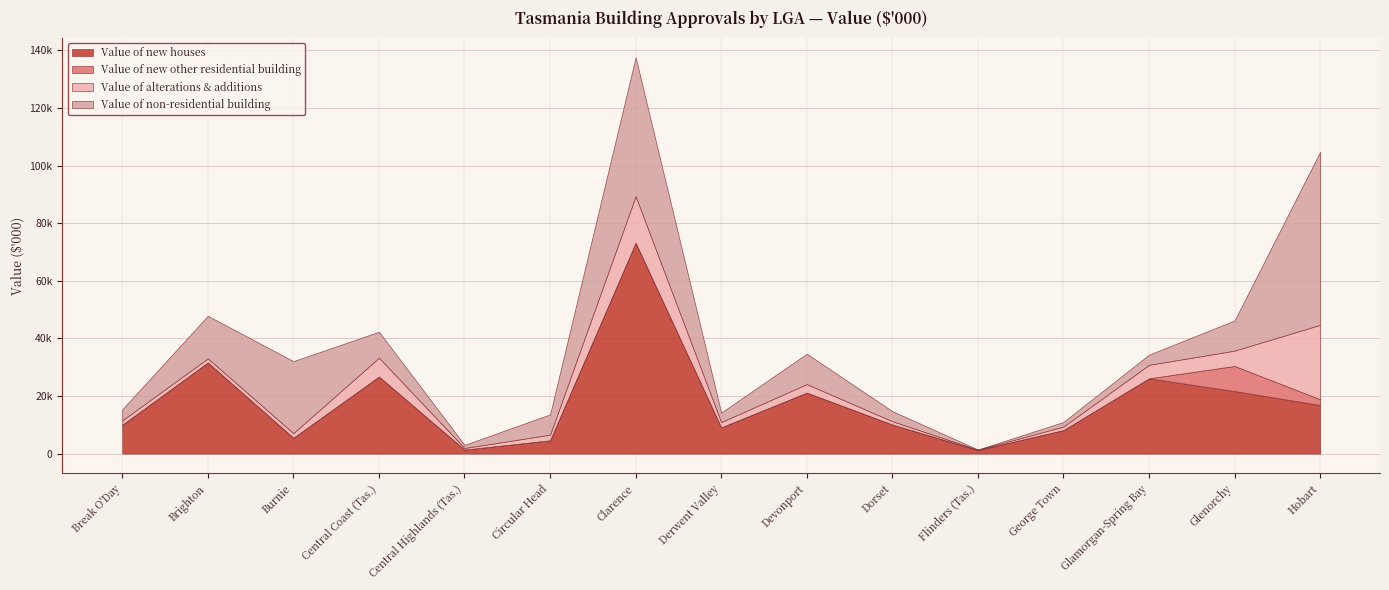

What is the value of the Value of non-residential building point at the 1st from the left?

3814.7